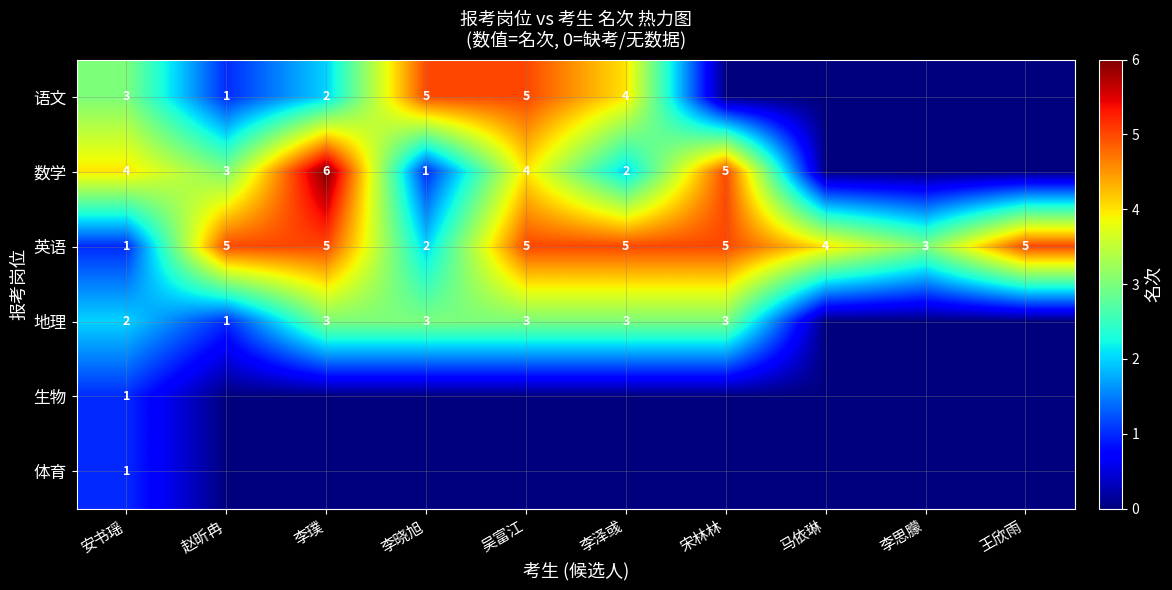

Which label corresponds to the largest value in the chart?

李璞